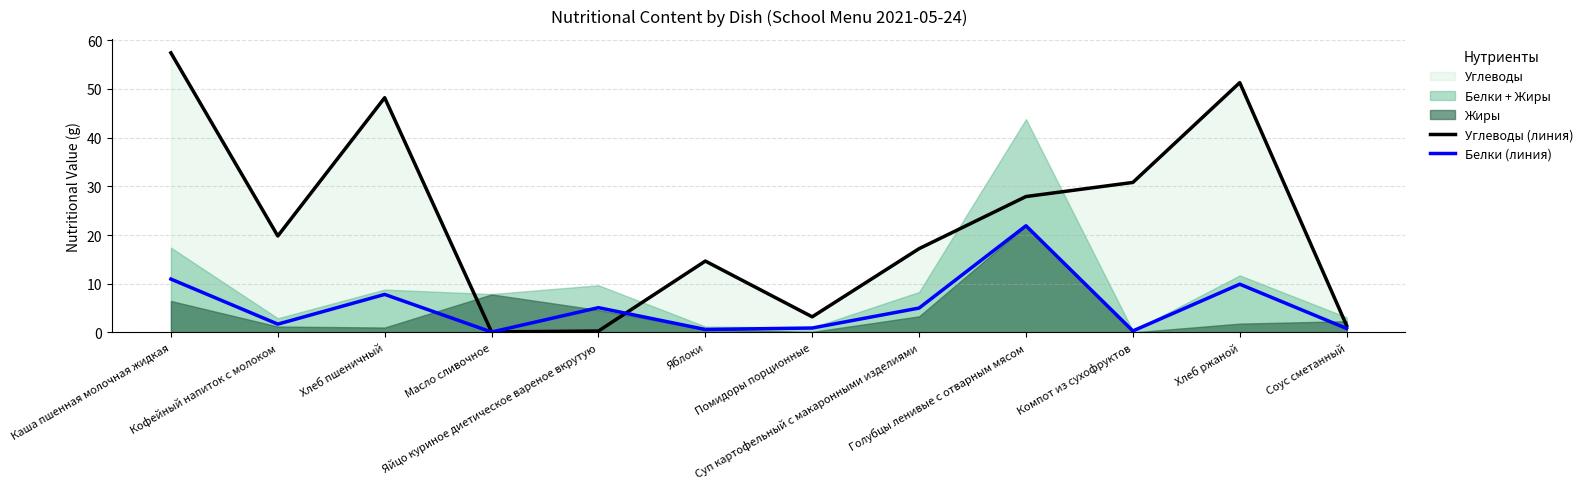

What is the value of the Углеводы (линия) point at the 4th from the left?

0.1